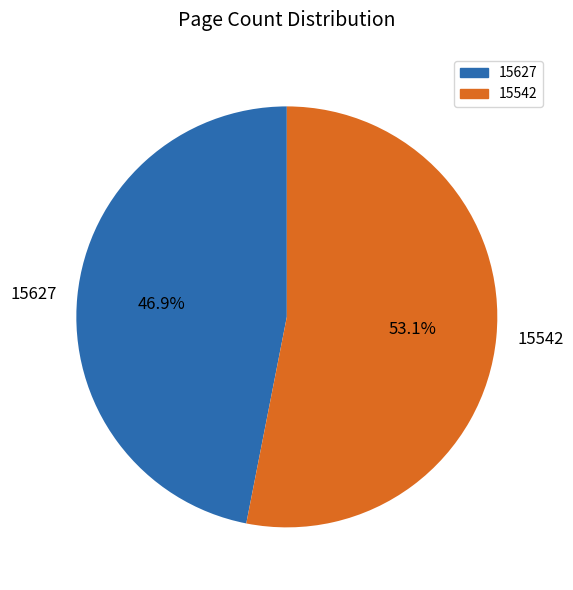

Rank the categories by value from lowest to highest.

15627, 15542